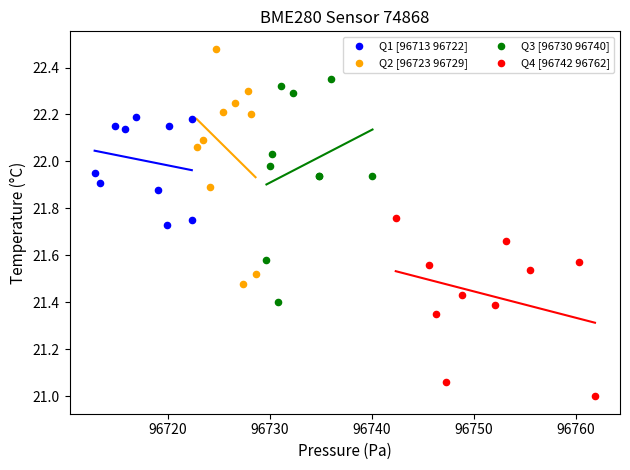

Which series contains the lowest Y value?

Q4 [96742 96762]